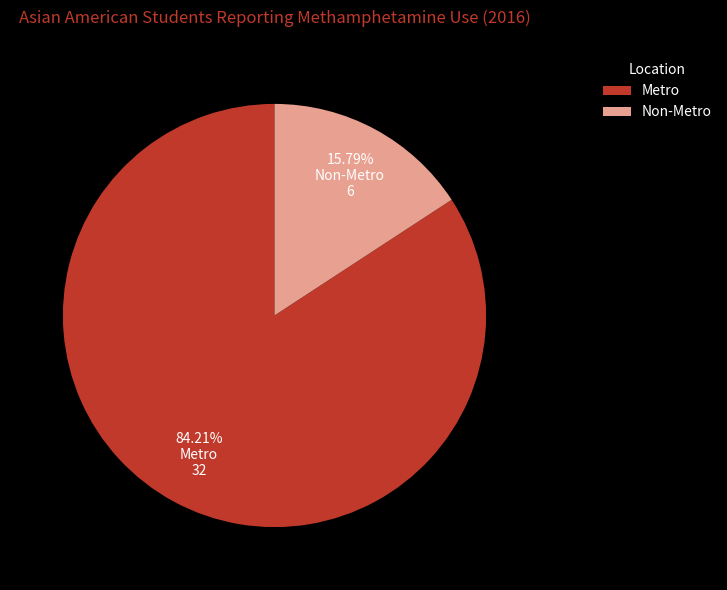

What percentage is NOT represented by Metro?

15.8%